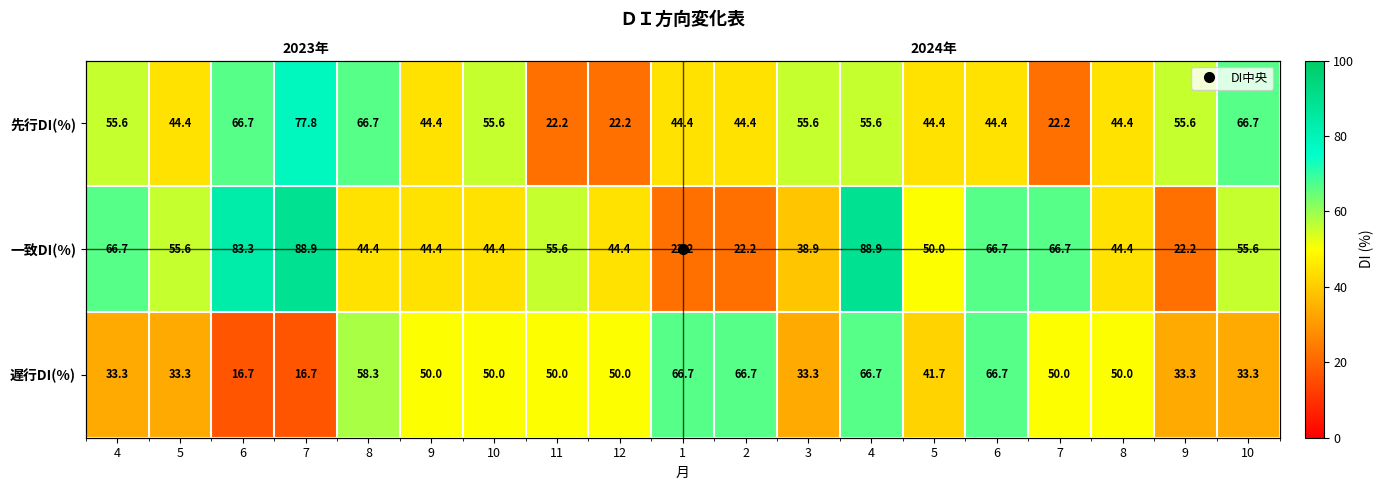

The value of 一致DI(%) at 1 is 13.5. True or false?

False